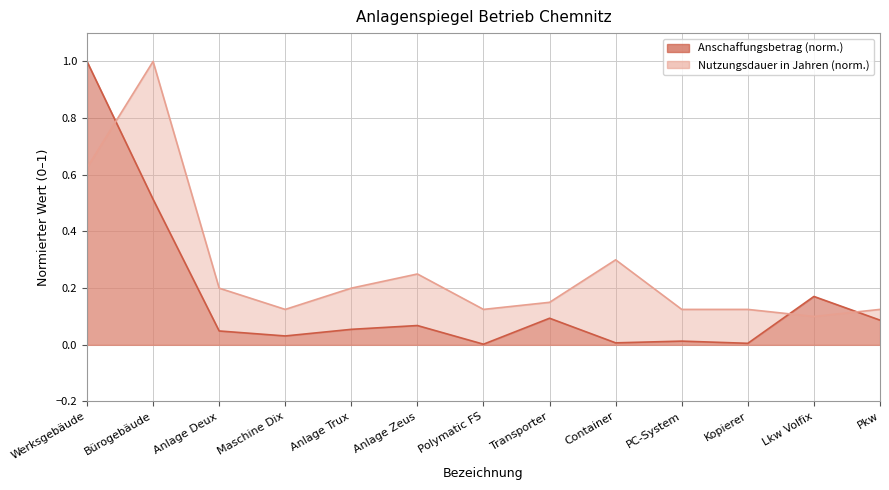

Reading right to left, list all the values displayed in this chart.

Anschaffungsbetrag: 0.1	0.2	0.0	0.0	0.0	0.1	0.0	0.1	0.1	0.0	0.0	0.5	1.0
Nutzungsdauer in Jahren: 0.1	0.1	0.1	0.1	0.3	0.1	0.1	0.2	0.2	0.1	0.2	1.0	0.6